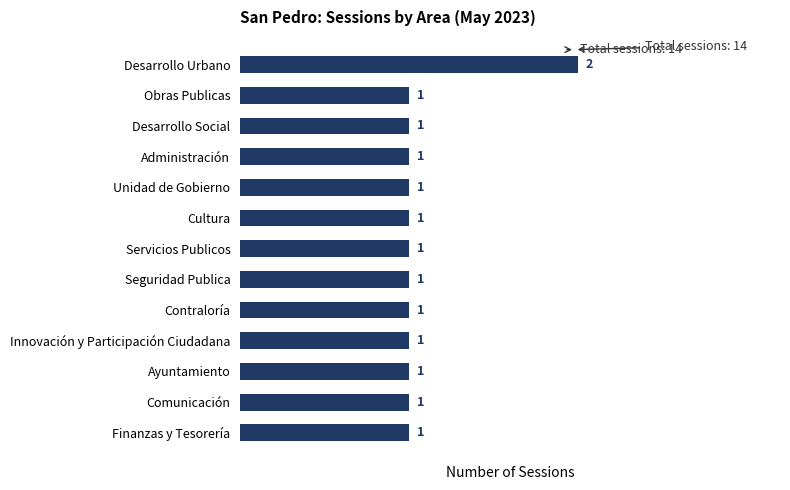

Count the values in the range 1 to 2.

13